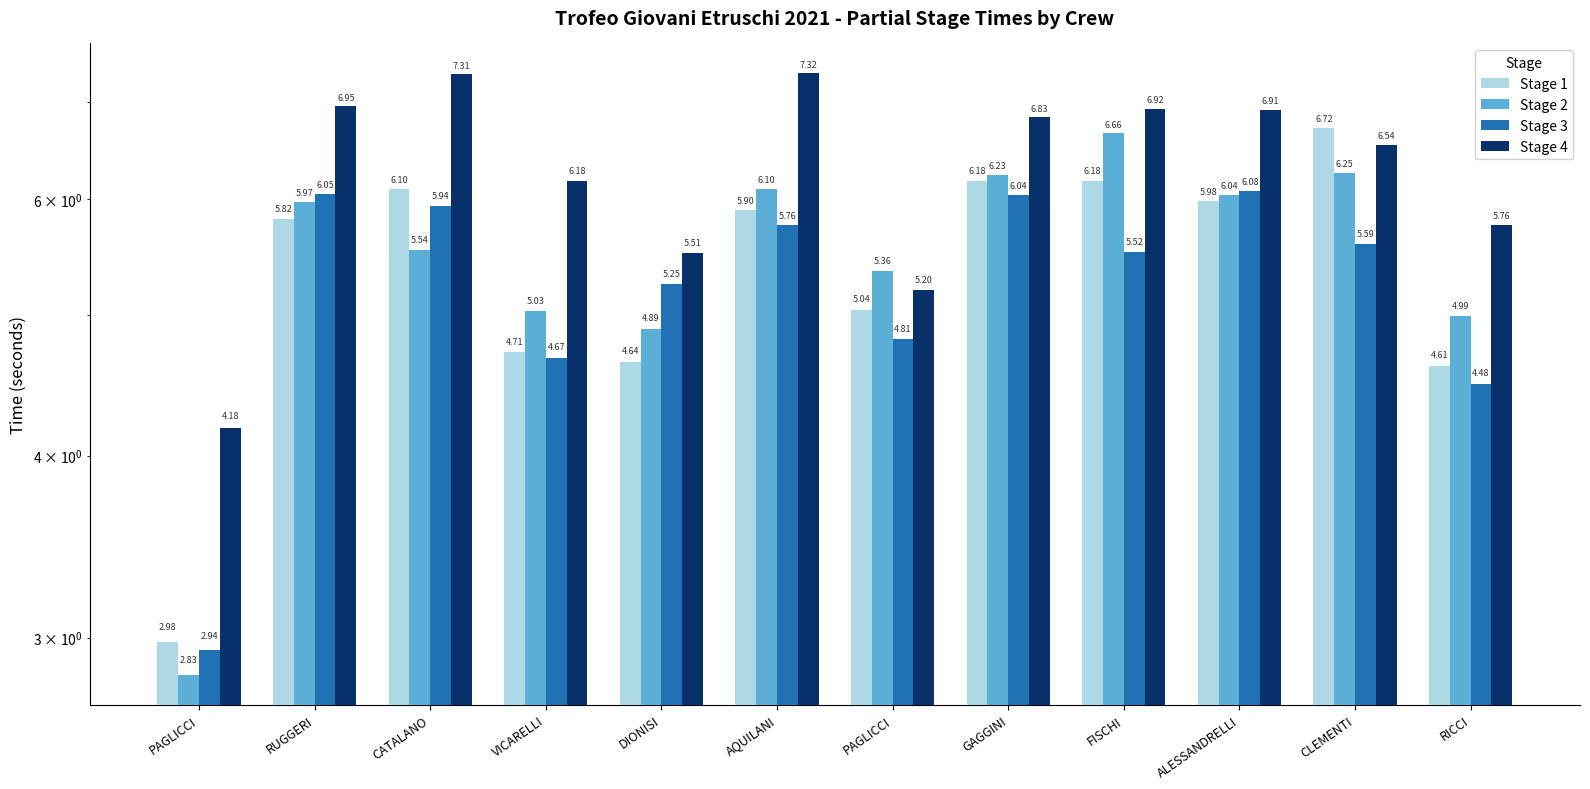

What is the difference between the maximum and second lowest values in the Stage 3 series?

1.6